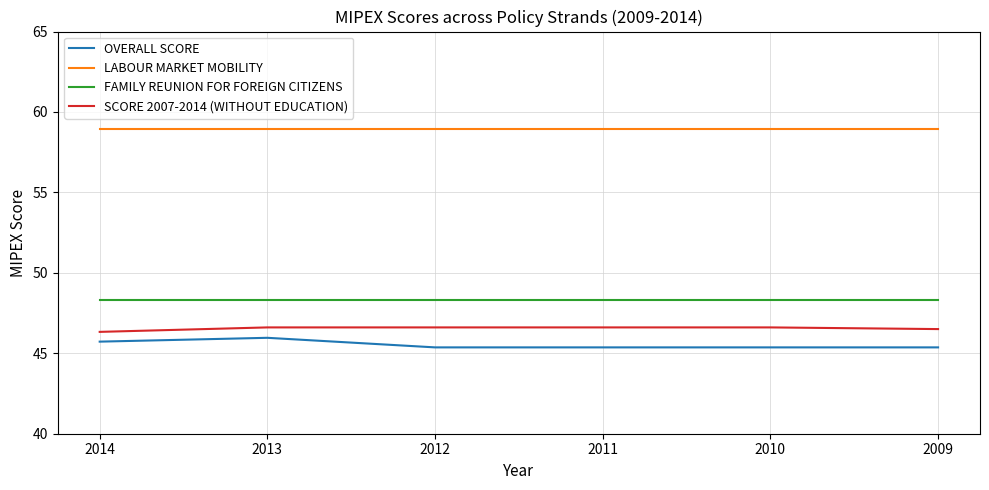

What is the difference between the SCORE 2007-2014 (WITHOUT EDUCATION) values at 2011 and 2014?

0.3